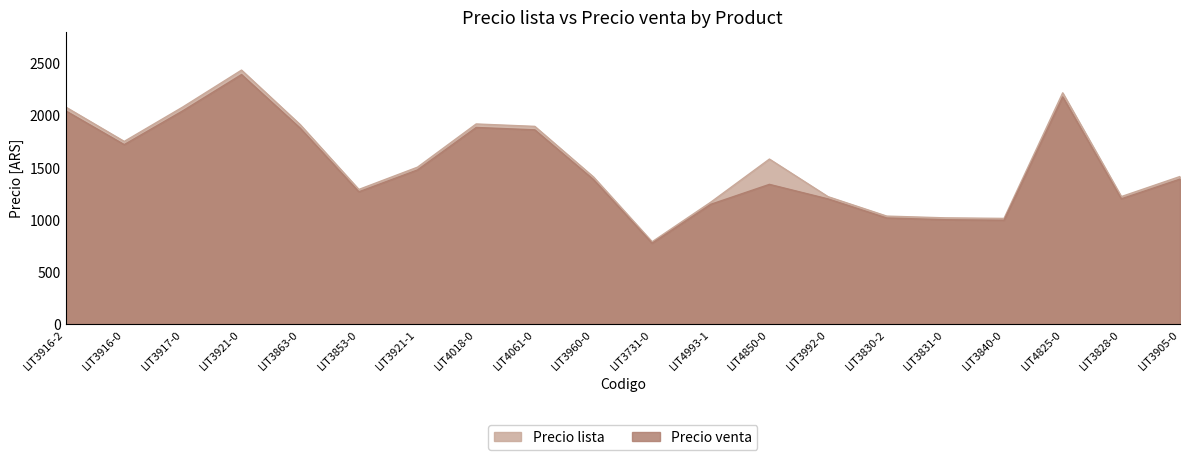

What is the difference between the maximum and second lowest values in the Precio lista series?

1419.6